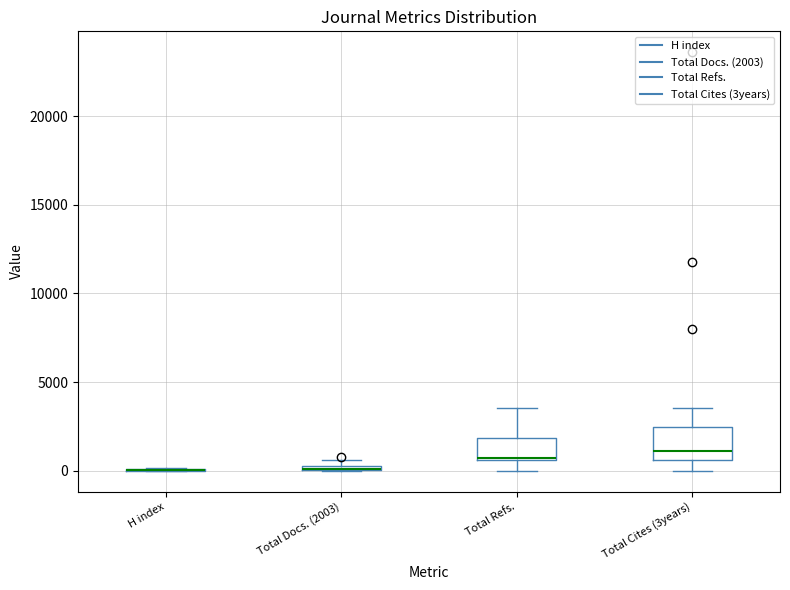

Which box is the tallest, from its lower edge to its upper edge?

Total Cites (3years)